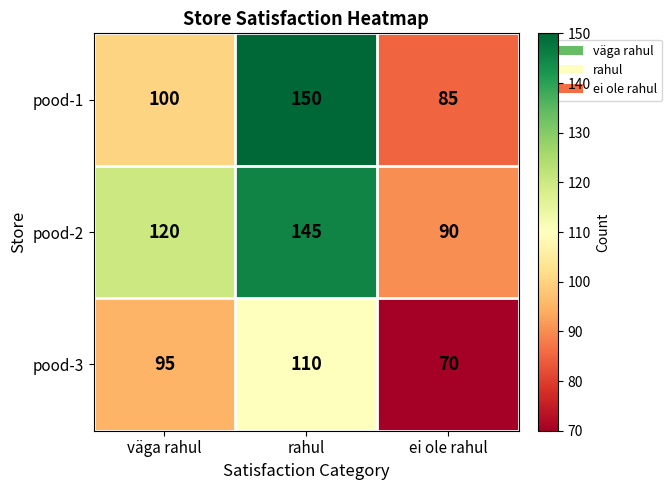

The value of pood-3 at ei ole rahul is 123. True or false?

False